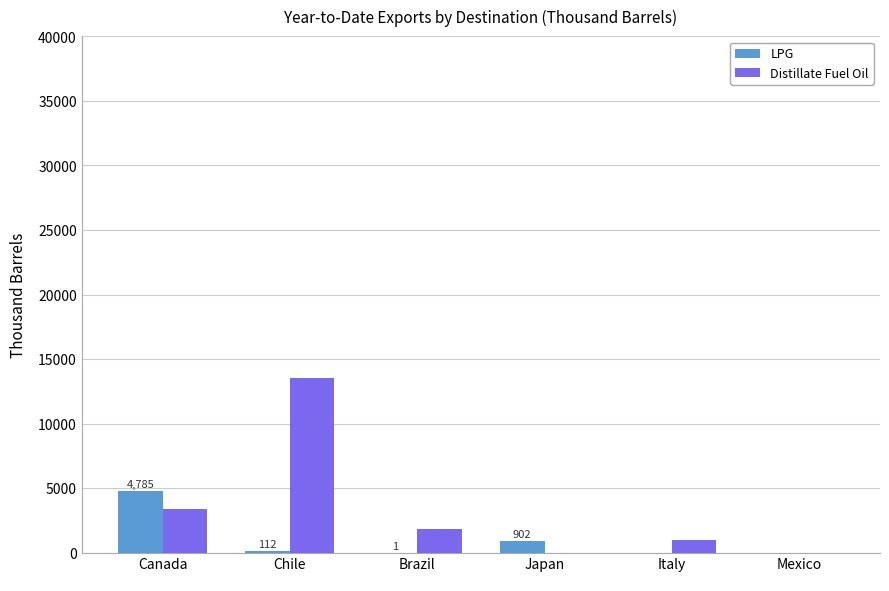

What is the highest value of the Distillate Fuel Oil series?

13558